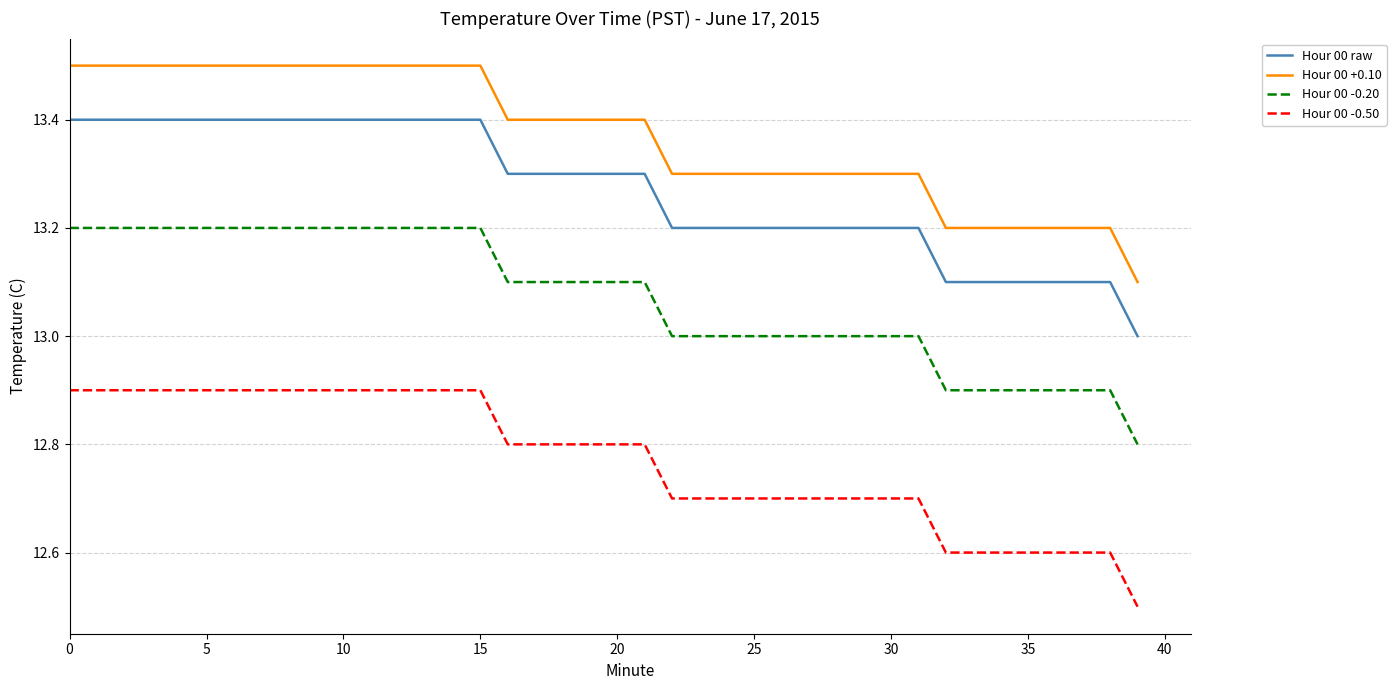

Which series has the largest total across all categories?

Hour 00 +0.10